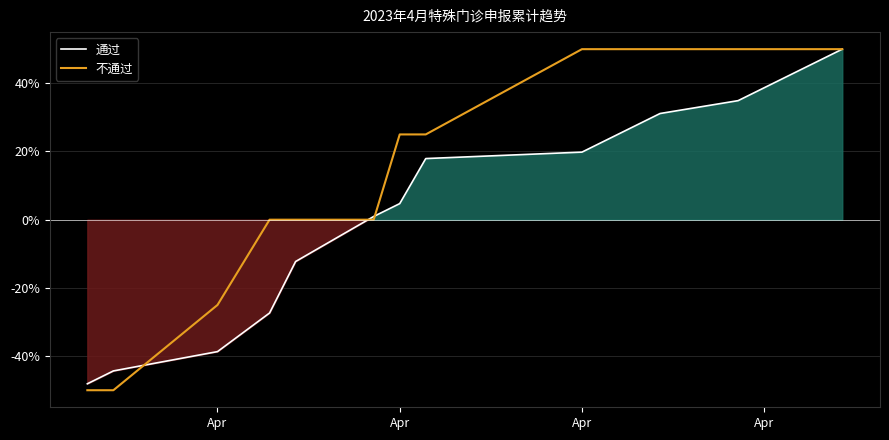

Which has a higher value, Apr or Apr?

Apr